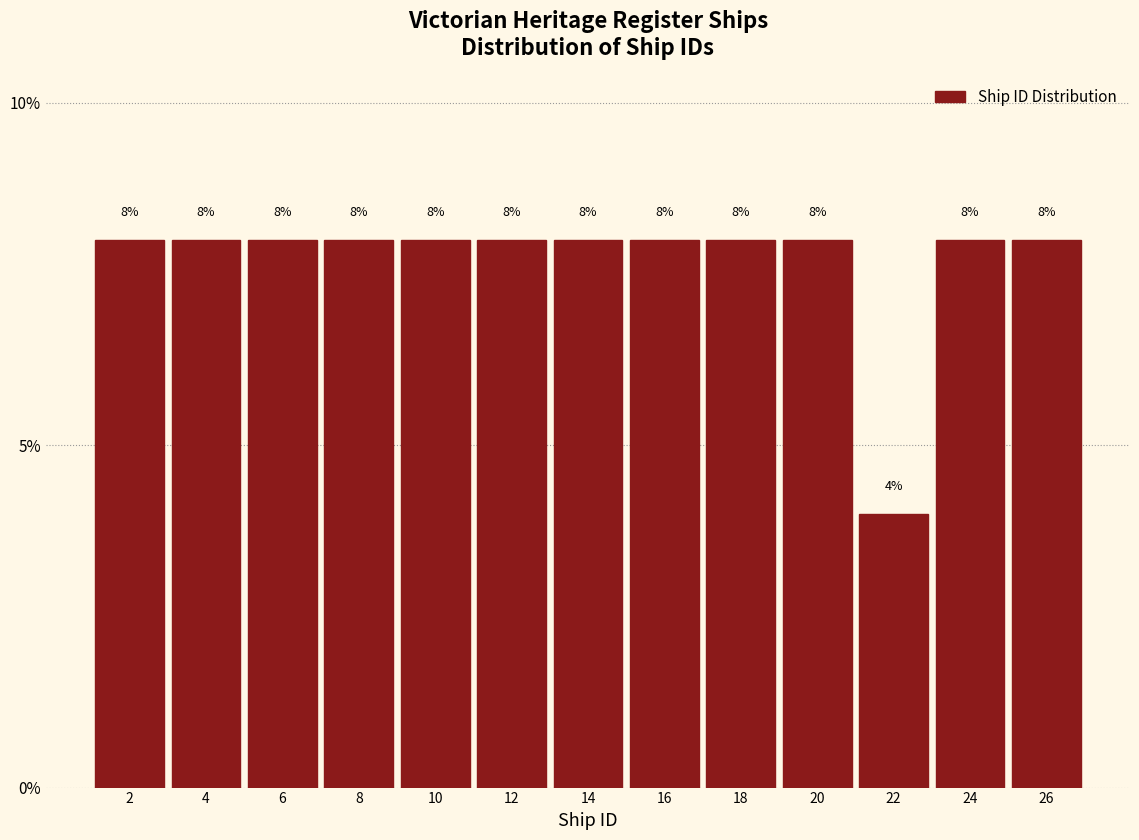

Reading left to right, list all the values displayed in this chart.

8	8	8	8	8	8	8	8	8	8	4	8	8